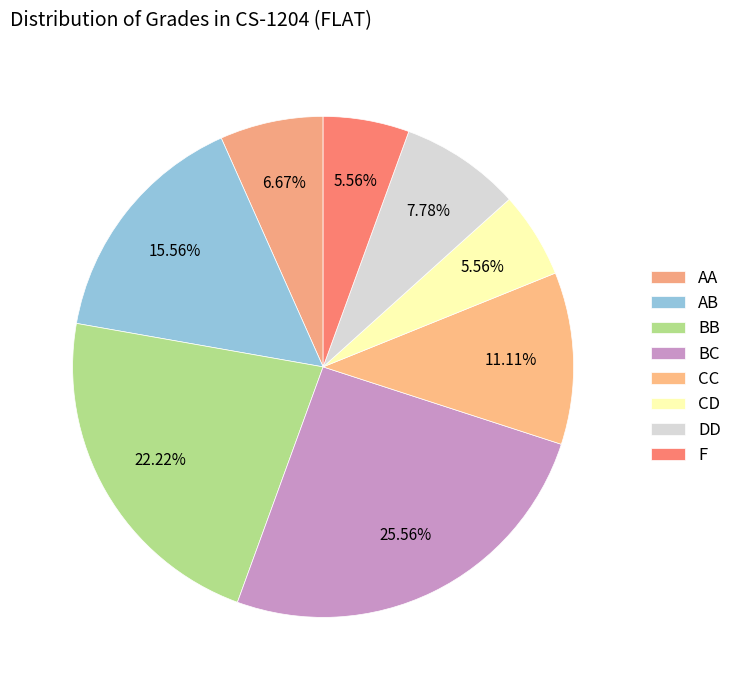

How many slices are in this pie chart?

8